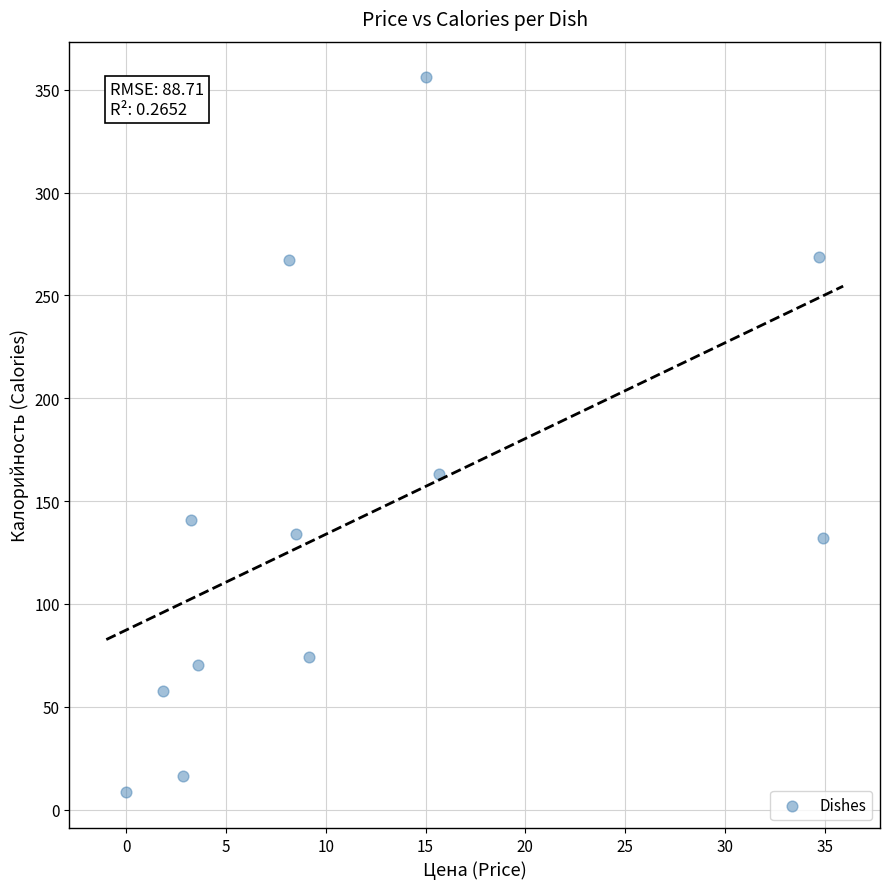

What is the range of Y values (max minus min)?

347.6